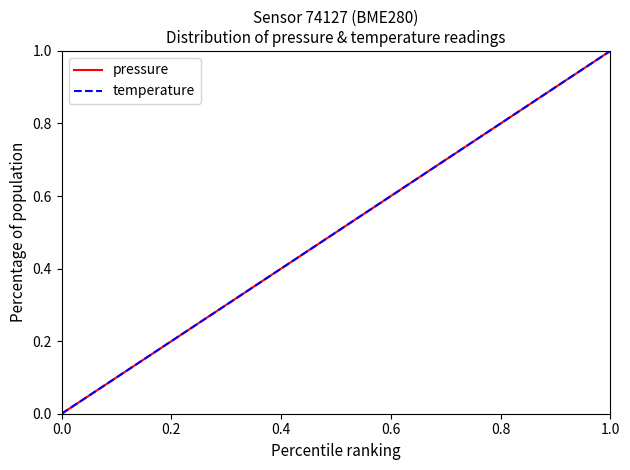

How many lines are shown in the chart?

2